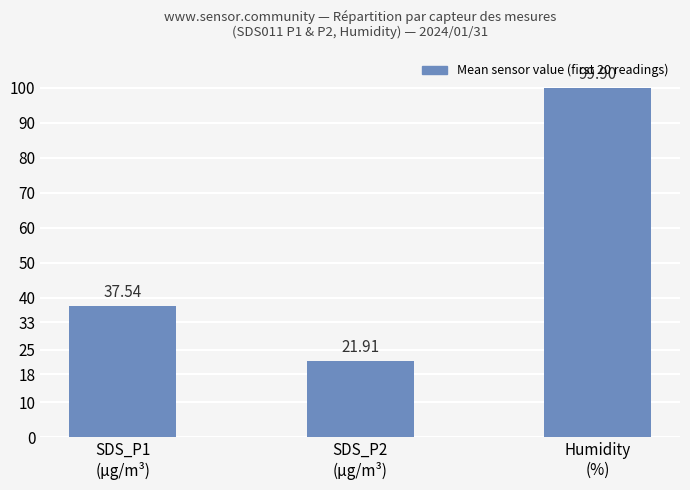

Which has a higher value, SDS_P1
(µg/m³) or SDS_P2
(µg/m³)?

SDS_P1
(µg/m³)